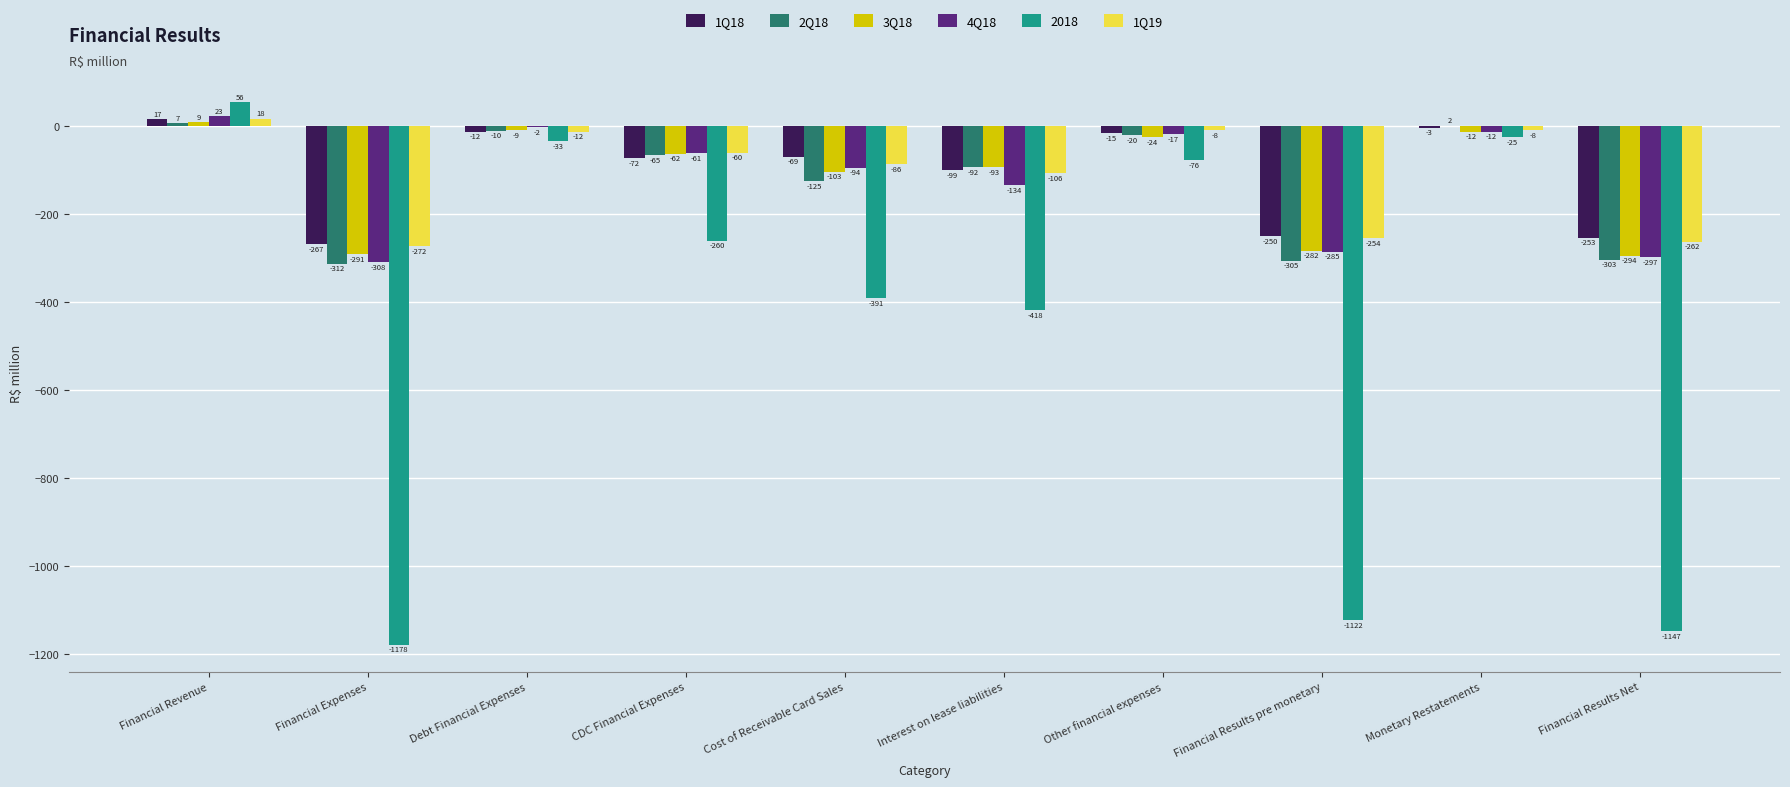

Which series changed the most between Financial Revenue and Financial Expenses?

2018